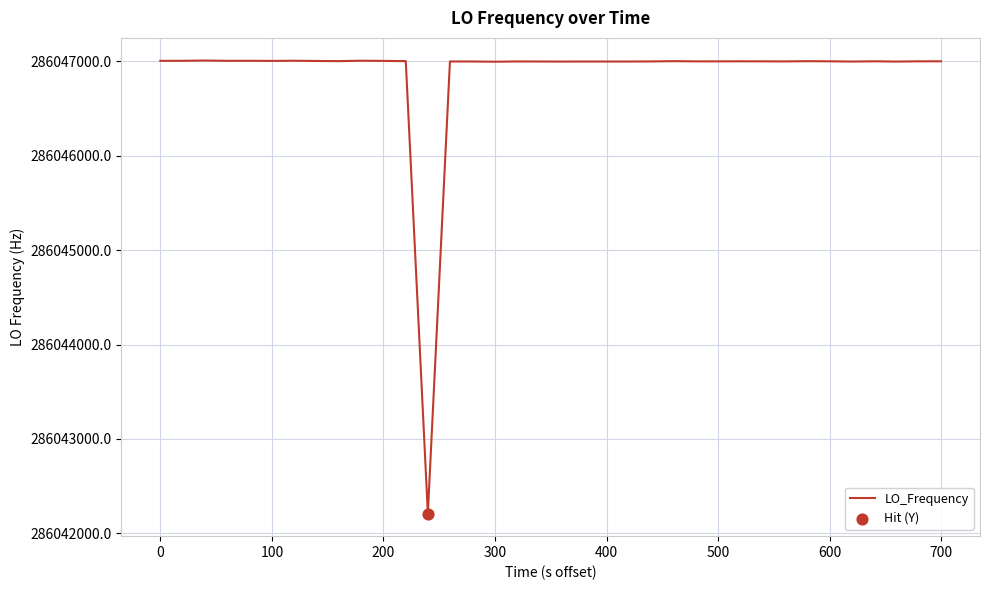

What is the greatest value displayed?

286047006.0